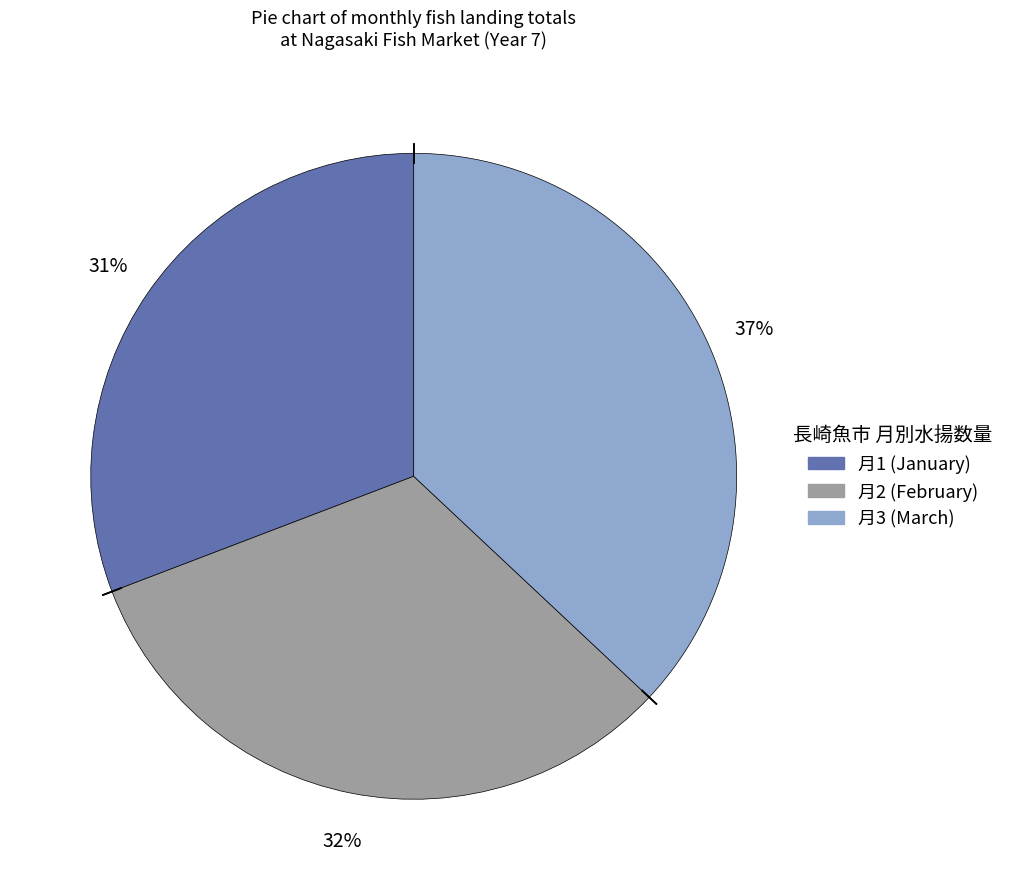

To the nearest percent, what is the difference between the largest and smallest slice percentages?

6%